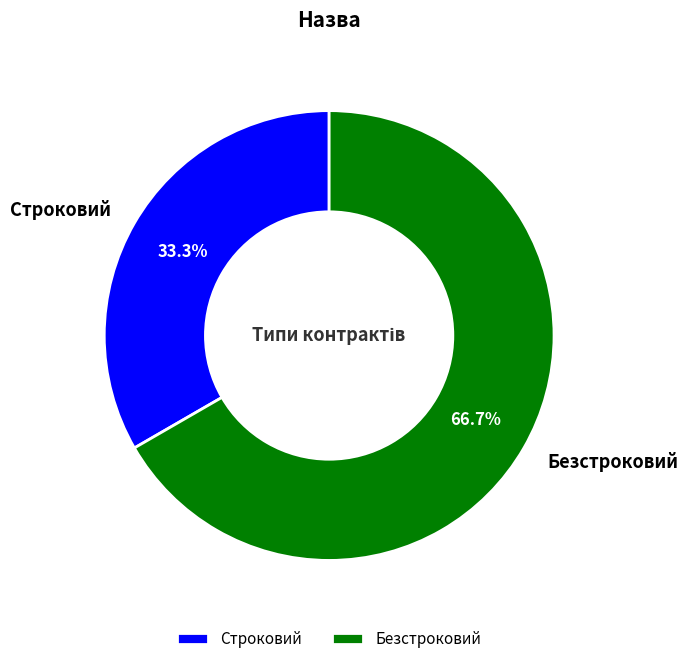

Which has a higher value, Строковий or Безстроковий?

Безстроковий